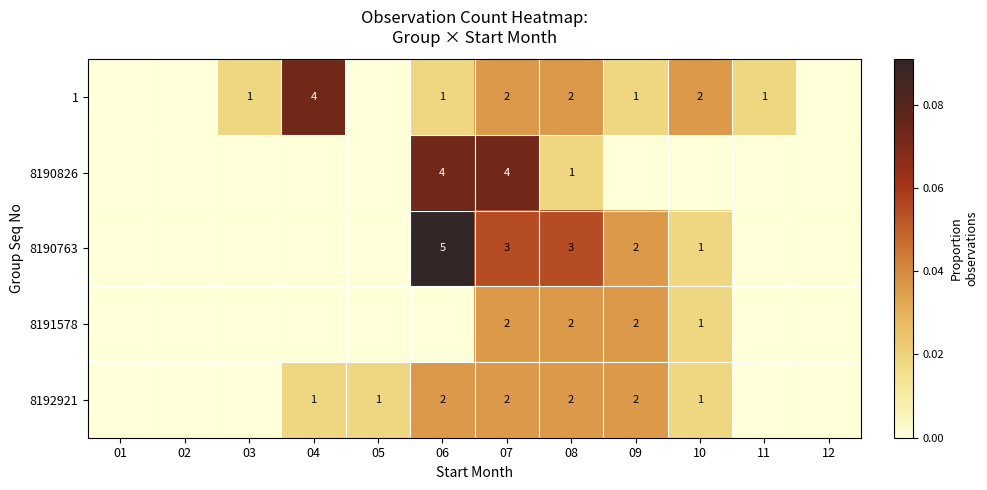

The value of 8190763 at 09 is 2. True or false?

True